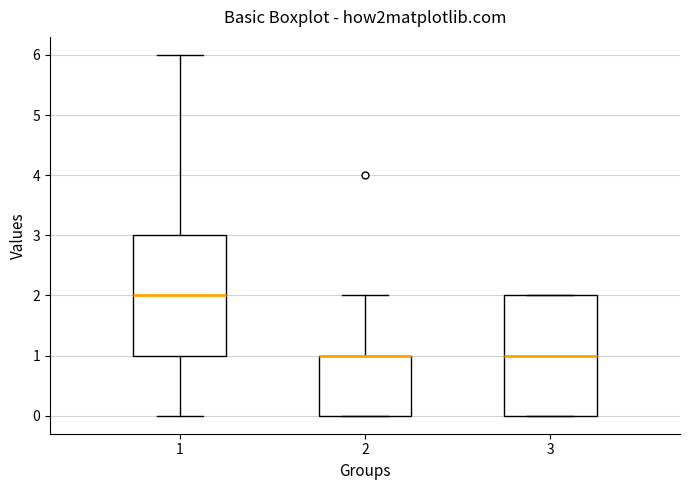

Reading left to right, transcribe this box plot: for each box, give where its median line is, the range the box spans, and where its two whiskers end, as read against the y-axis. The values are not printed on the chart, so give them approximately, as read against the axis.

1: median 2, box 1 to 3, whiskers 0 to 6
2: median 1 (drawn on the box's upper edge), box 0 to 1, whiskers 0 to 2
3: median 1, box 0 to 2, whiskers 0 to 2